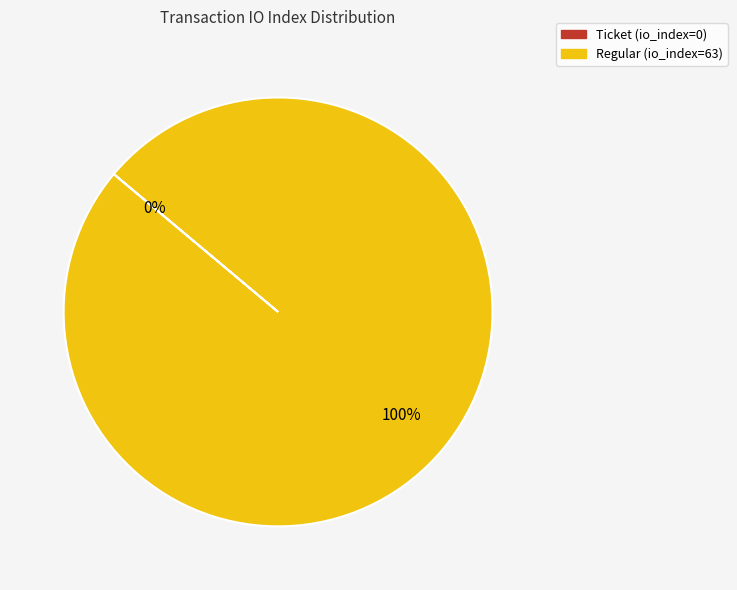

Is there any slice that represents more than half of the pie?

Yes